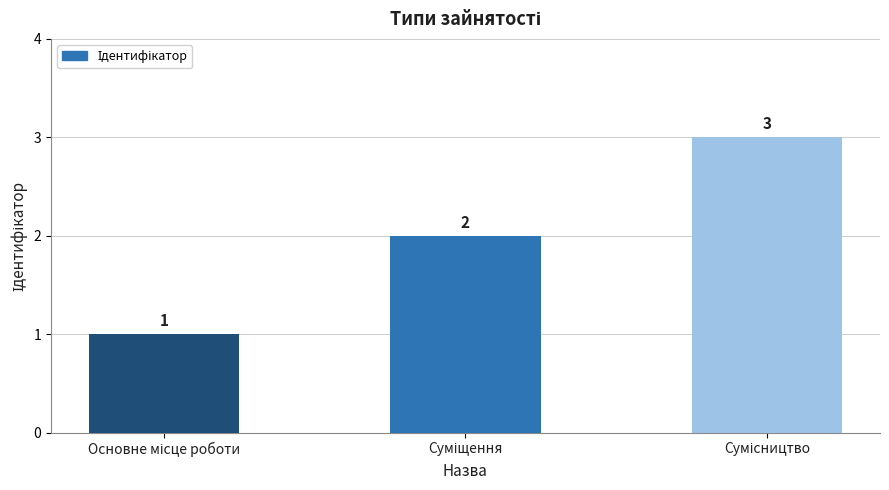

Count the values in the range 1 to 3.

3